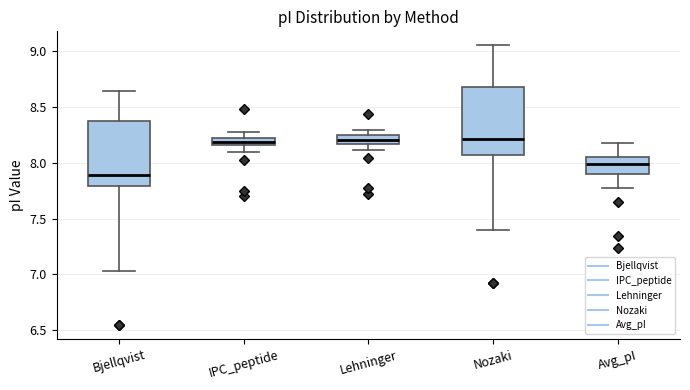

Where is the lower edge of the box for IPC_peptide on the y-axis? The values are not printed on the chart, so give them approximately, as read against the axis.

8.15